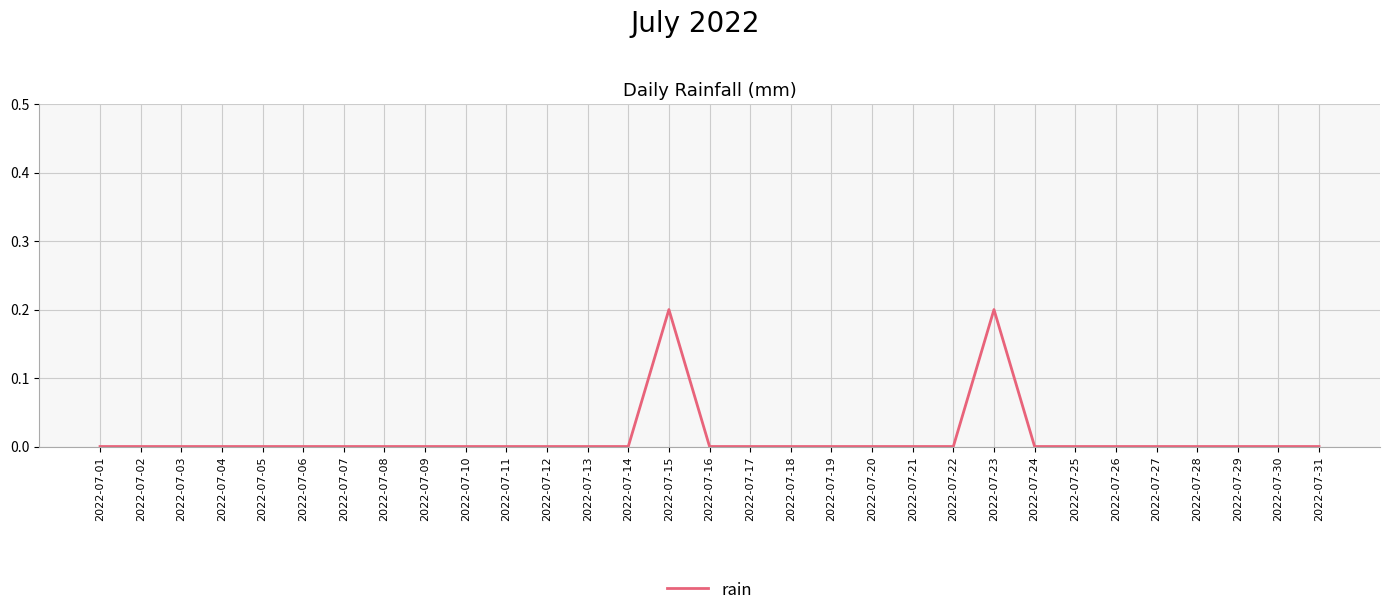

Count the number of categories in the chart.

31